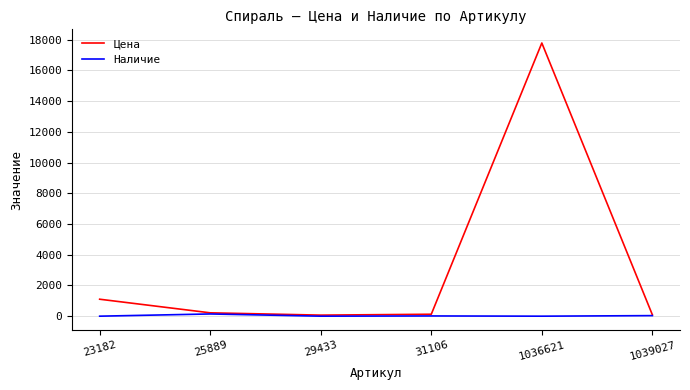

What is the maximum value shown in the chart?

17785